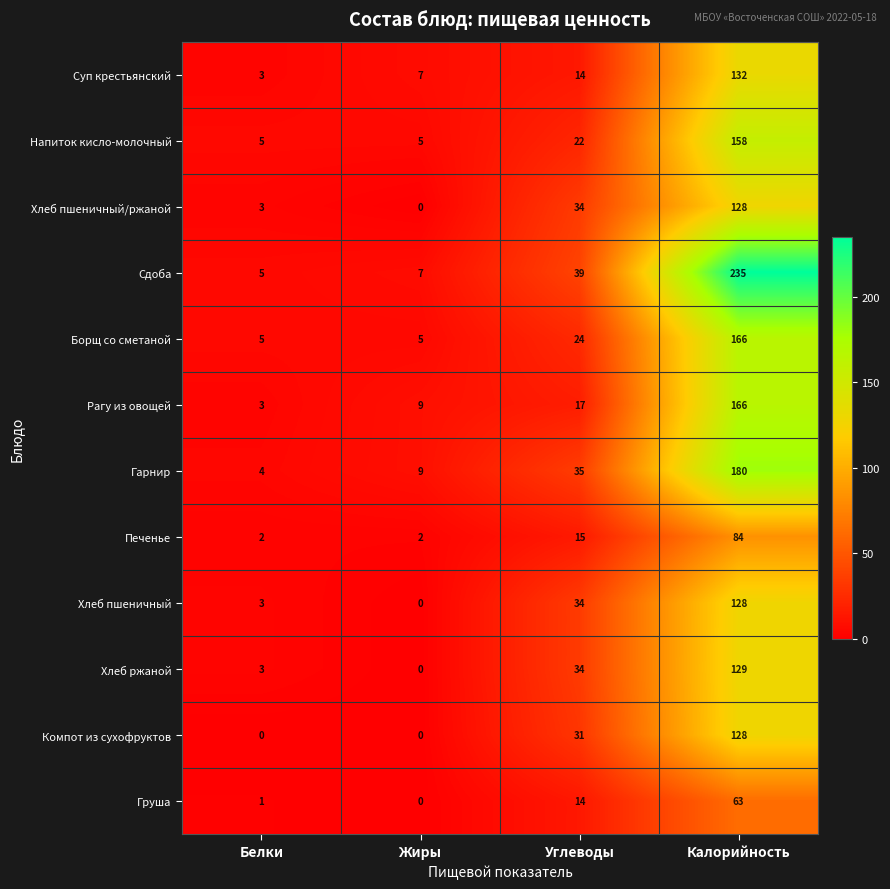

List the labels in order of Суп крестьянский value, smallest first.

Белки, Жиры, Углеводы, Калорийность